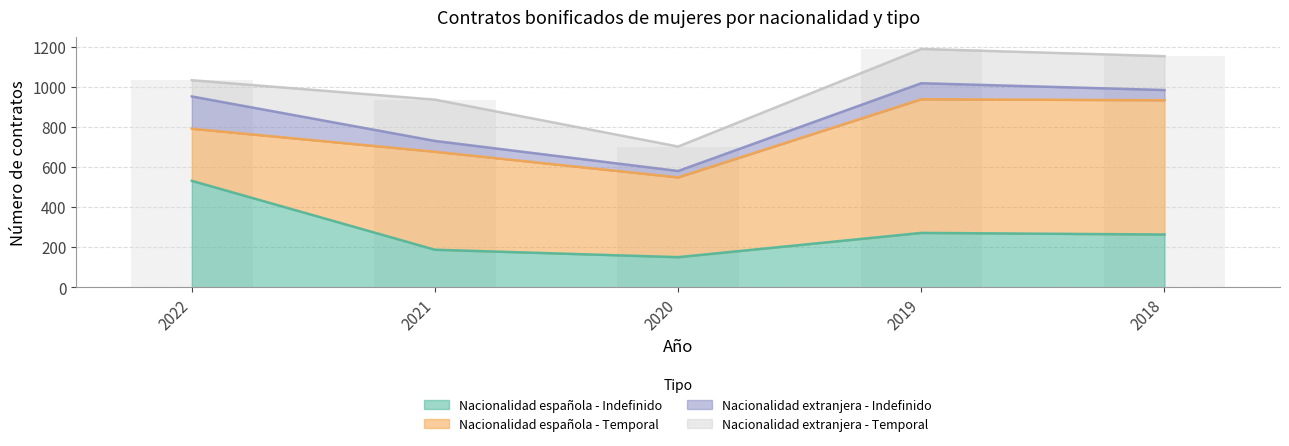

Count the number of data series in this chart.

4